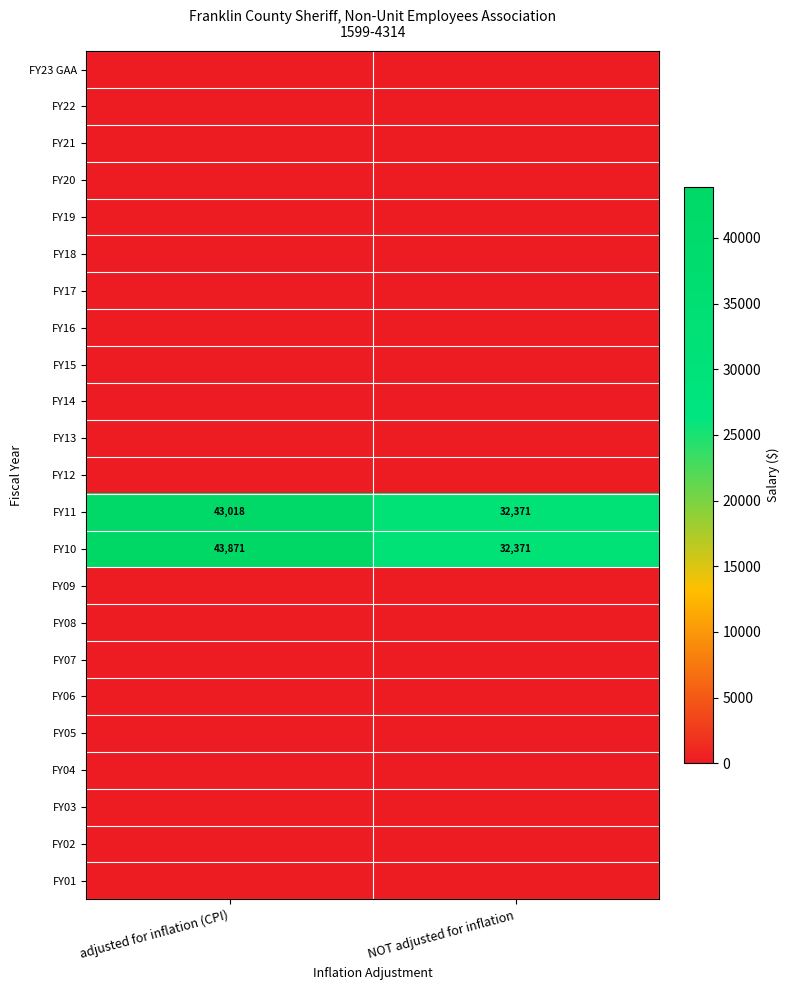

What is the approximate value of FY10 at NOT adjusted for inflation, to the nearest 10?

32370